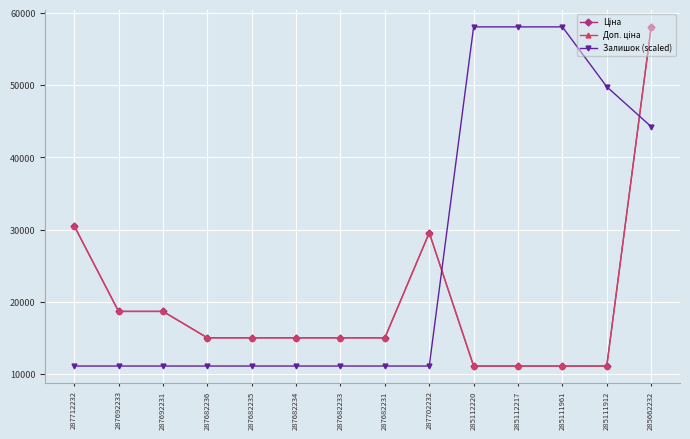

Is it true that Залишок (scaled) equals 78065.2 at 285112220?

False